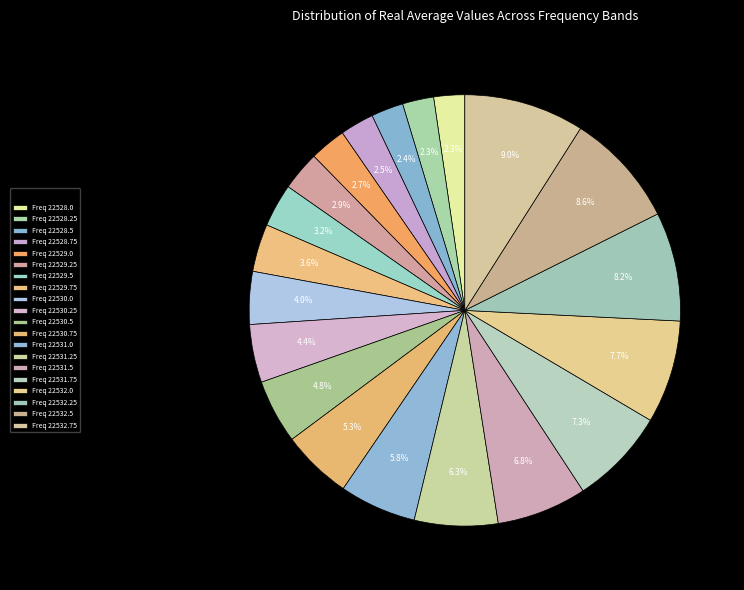

Which category has the smallest portion of the pie?

22528.0